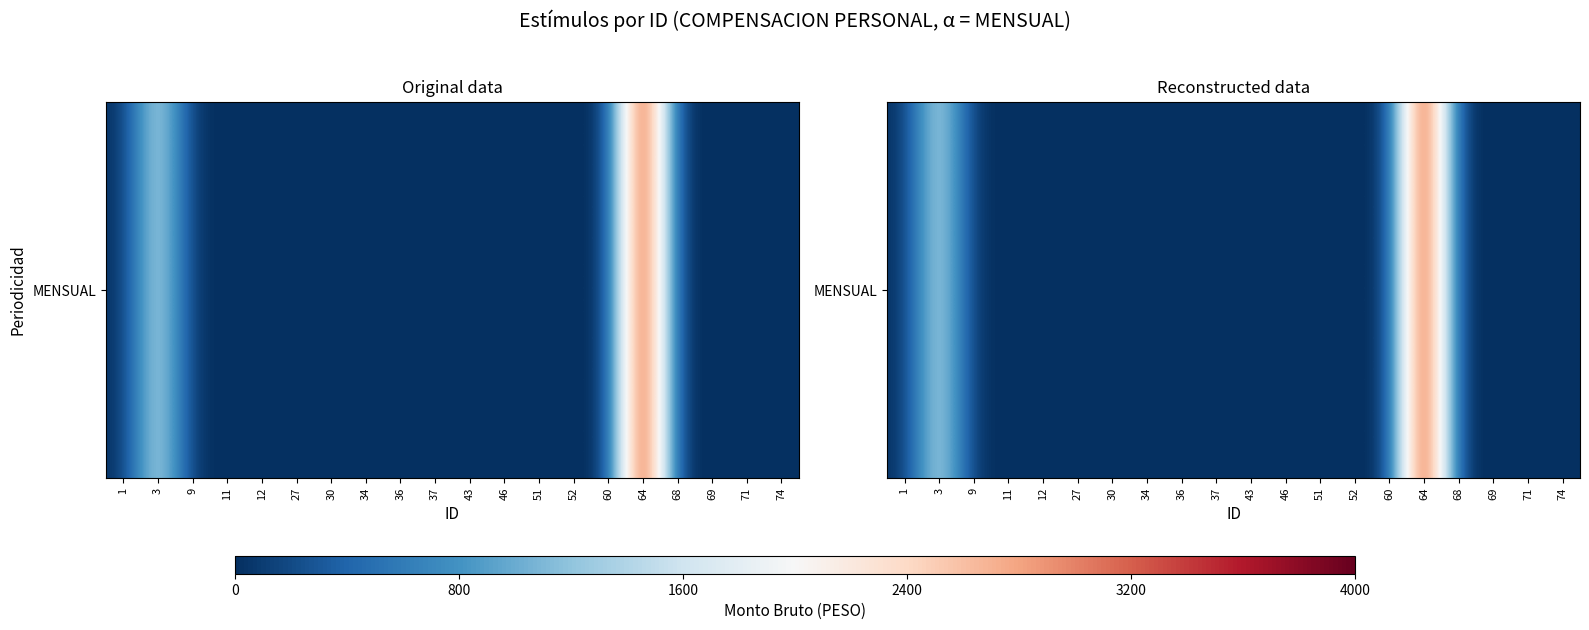

The value at 1 is 1767. True or false?

False